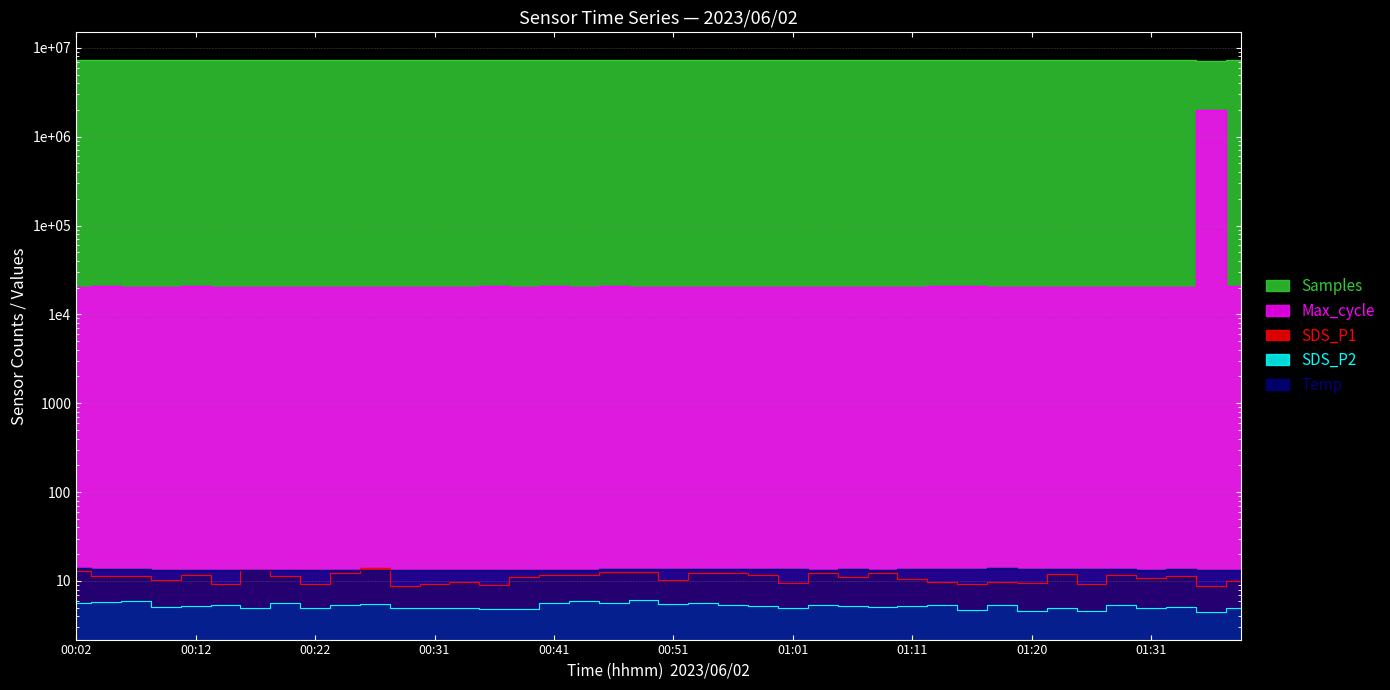

Where is Samples nearest to the value 7247946?

00:53